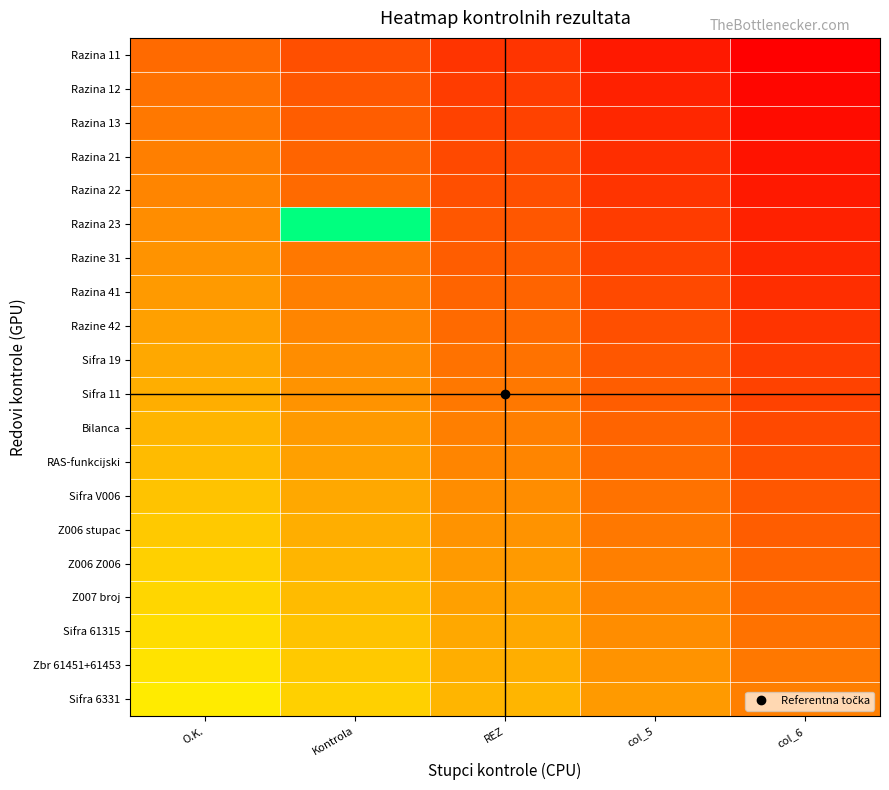

At how many categories does at least one series exceed 0?

5